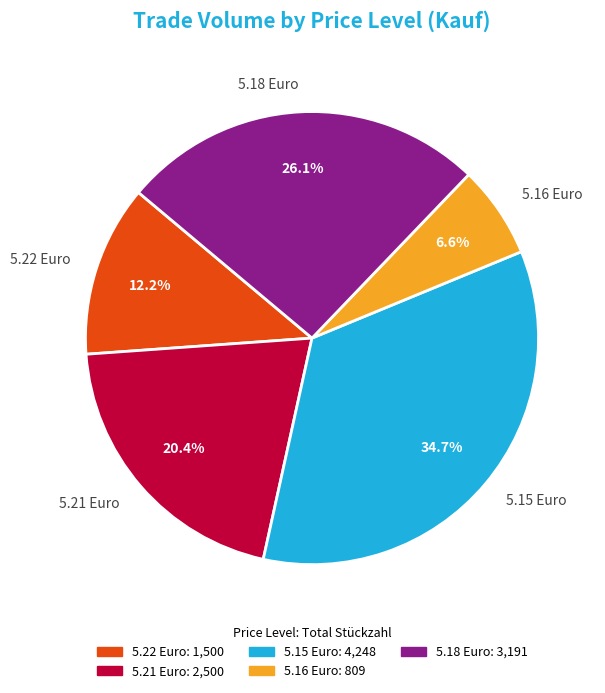

Which slice is the smallest?

5.16 Euro